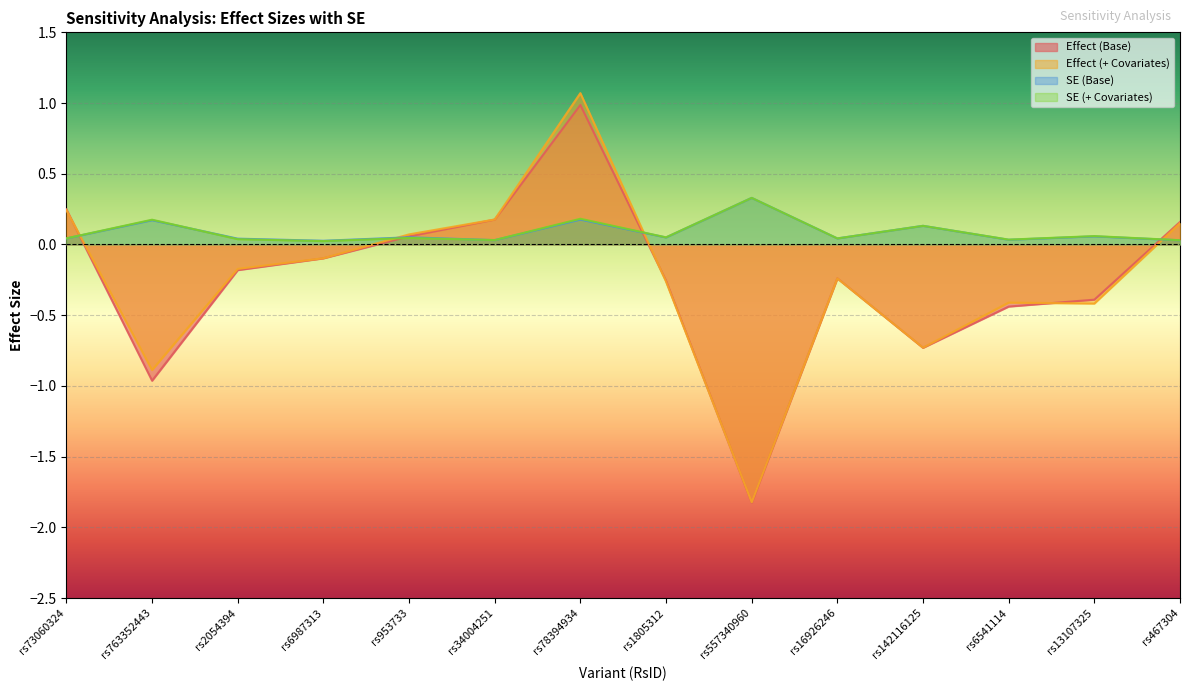

How many distinct data groups are displayed?

4